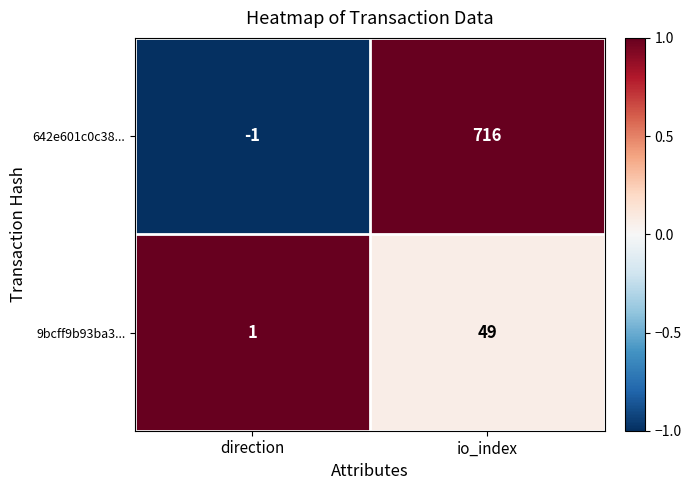

Which series has the widest spread of values?

642e601c0c38...